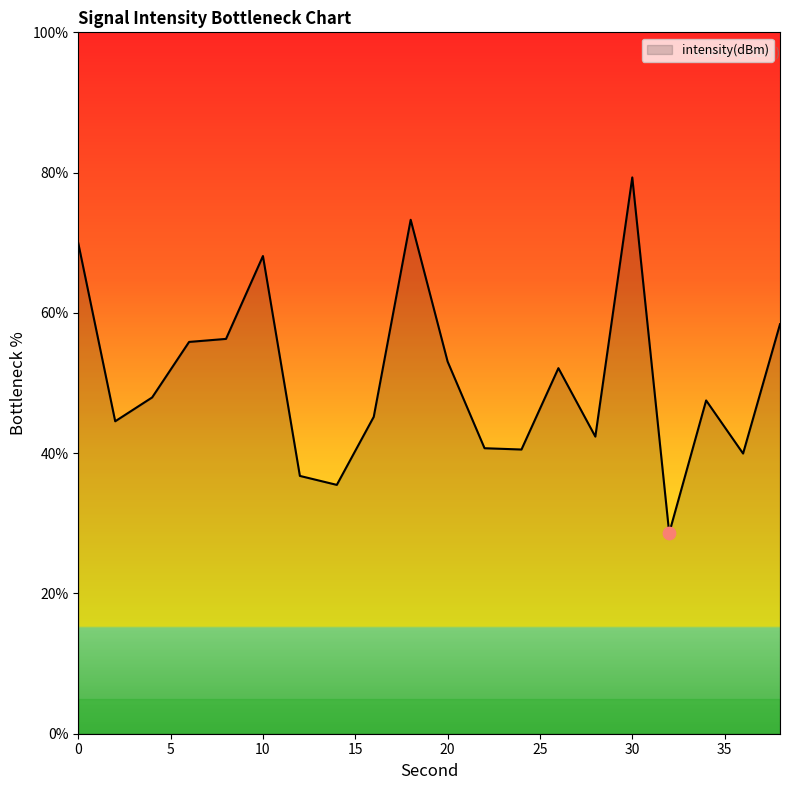

What is the greatest value displayed?

79.3